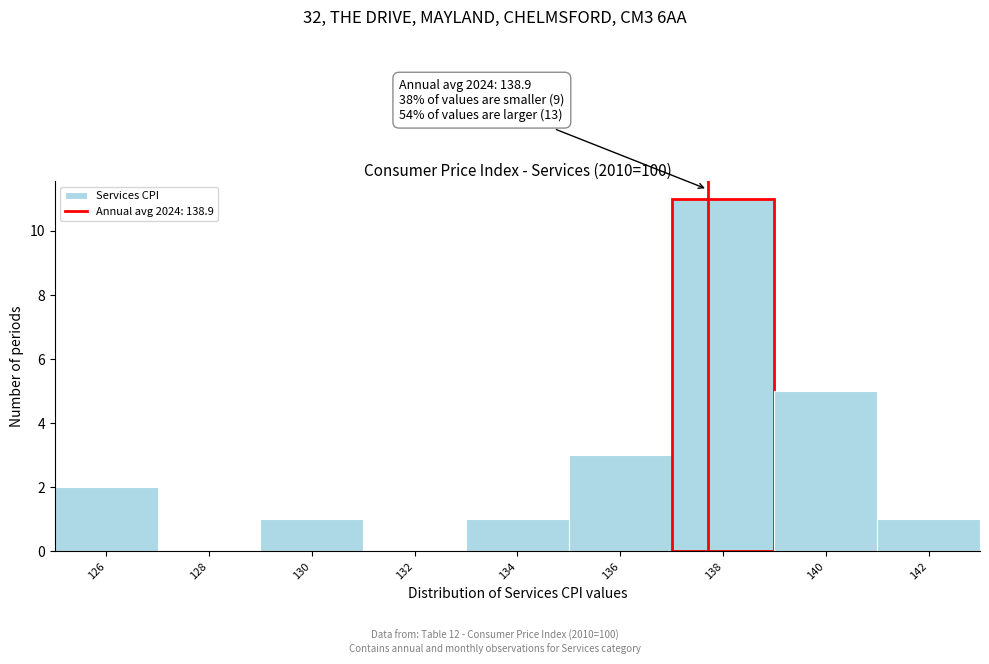

Reading right to left, list all the values displayed in this chart.

142=1	140=5	138=11	136=3	134=1	132=0	130=1	128=0	126=2